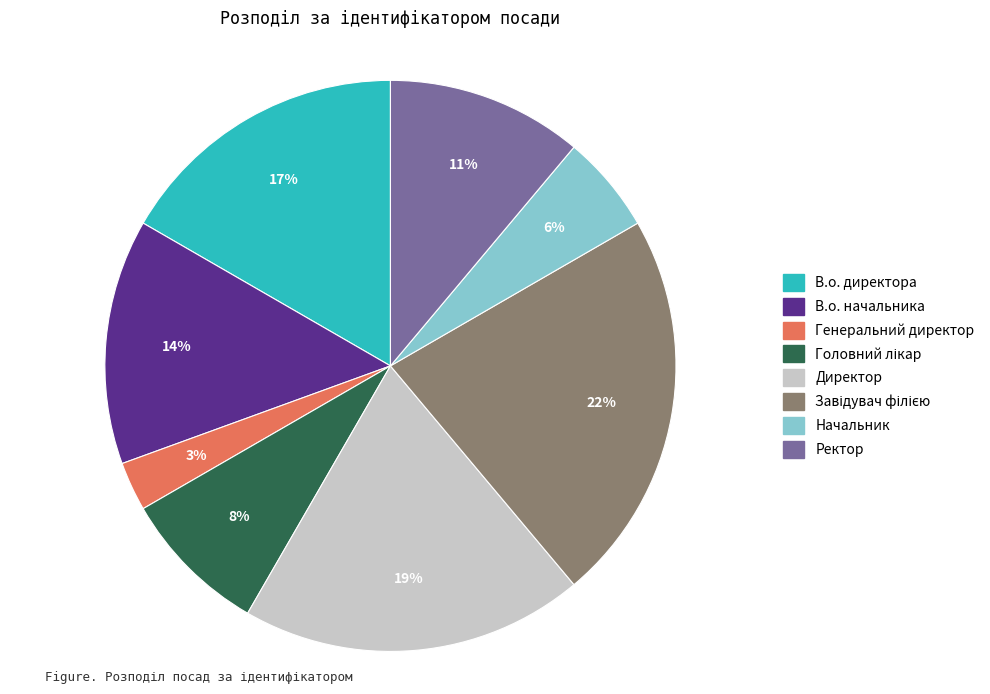

Which slice is the smallest?

Генеральний директор